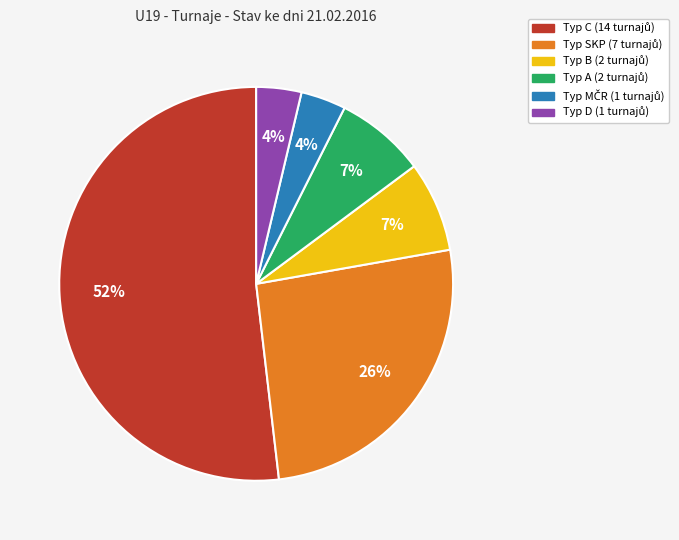

Count the number of slices in the pie.

6